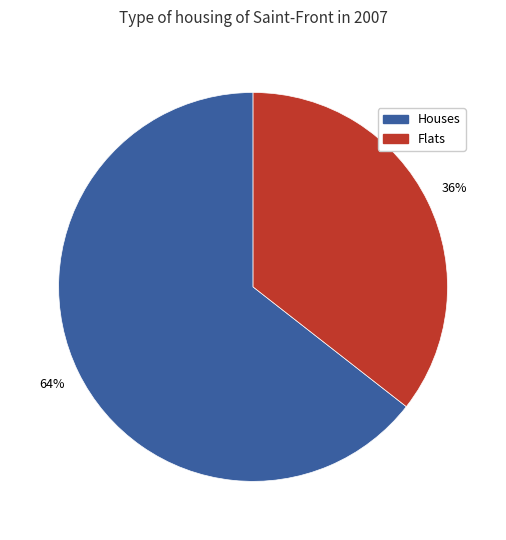

Combined, do Flats and Houses account for over 50%?

Yes